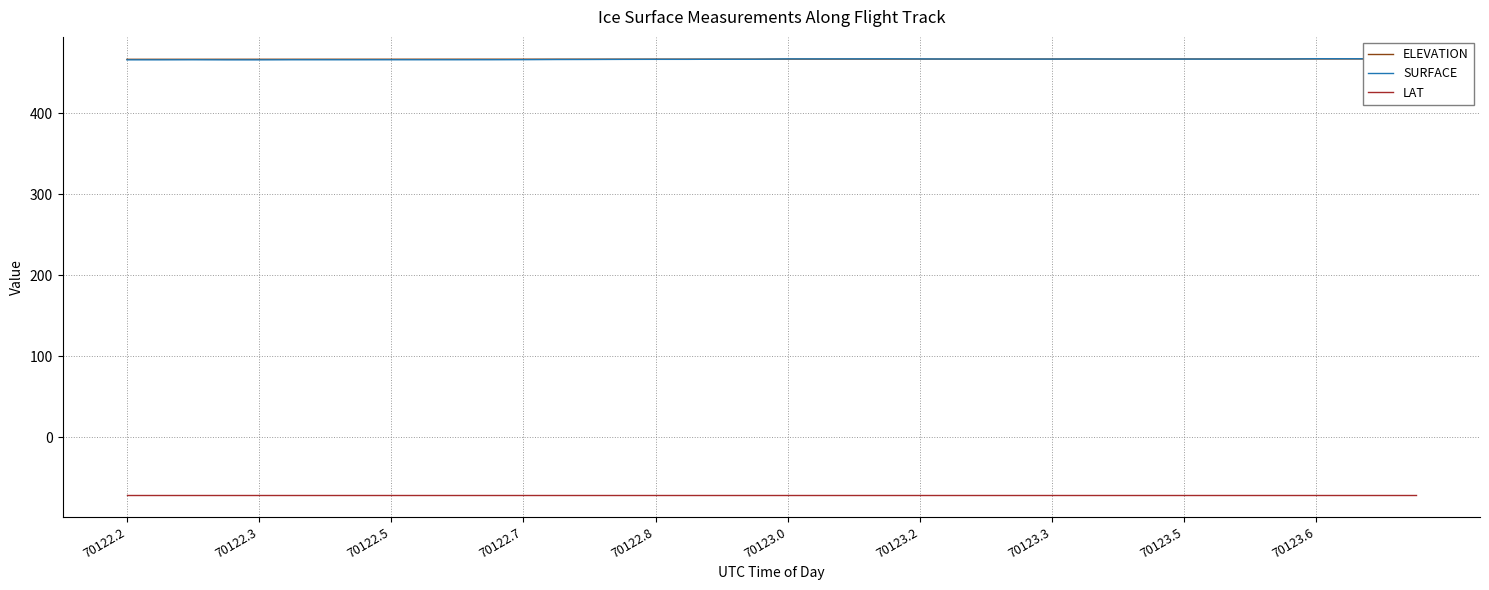

Reading left to right, list all the values displayed in this chart.

ELEVATION: 466.6	466.6	466.6	466.7	466.7	466.7	466.7	466.7	466.7	466.7	466.7	466.8	466.8	466.8	466.8	466.8	466.8	466.8	466.8	466.9	466.9	466.9	466.9	466.9	466.9	466.9	466.9	467.0	467.0	467.0	467.0	467.0	467.0	467.0	467.0	467.1	467.1	467.1	467.1	467.1
SURFACE: 466.0	466.0	466.0	465.9	465.9	466.0	466.0	466.0	466.1	466.1	466.1	466.1	466.2	466.4	466.4	466.5	466.6	466.6	466.7	466.7	467.1	467.1	467.2	467.2	467.1	466.9	466.9	466.9	466.9	467.1	466.9	466.9	466.9	466.9	466.9	466.9	467.4	467.3	467.3	467.1
LAT: -71.4	-71.4	-71.4	-71.4	-71.4	-71.4	-71.4	-71.4	-71.4	-71.4	-71.4	-71.4	-71.4	-71.4	-71.4	-71.4	-71.4	-71.4	-71.4	-71.4	-71.4	-71.4	-71.4	-71.4	-71.4	-71.4	-71.4	-71.4	-71.4	-71.4	-71.4	-71.4	-71.4	-71.4	-71.4	-71.4	-71.4	-71.4	-71.4	-71.4